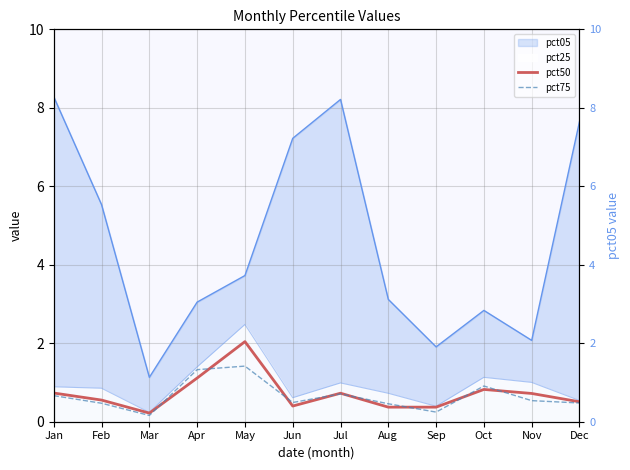

The value of pct50 at Jul is 0.7. True or false?

True